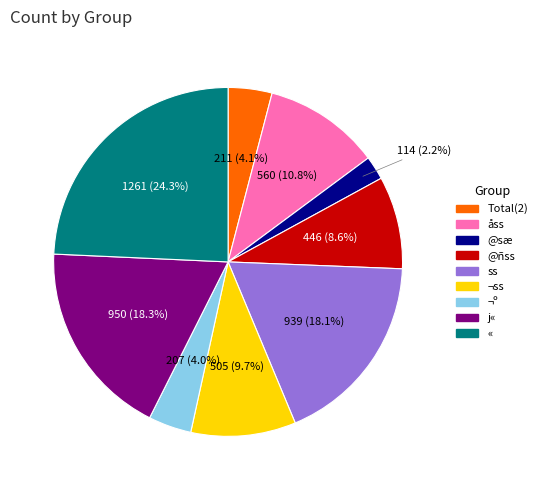

Is there a majority slice in this chart?

No